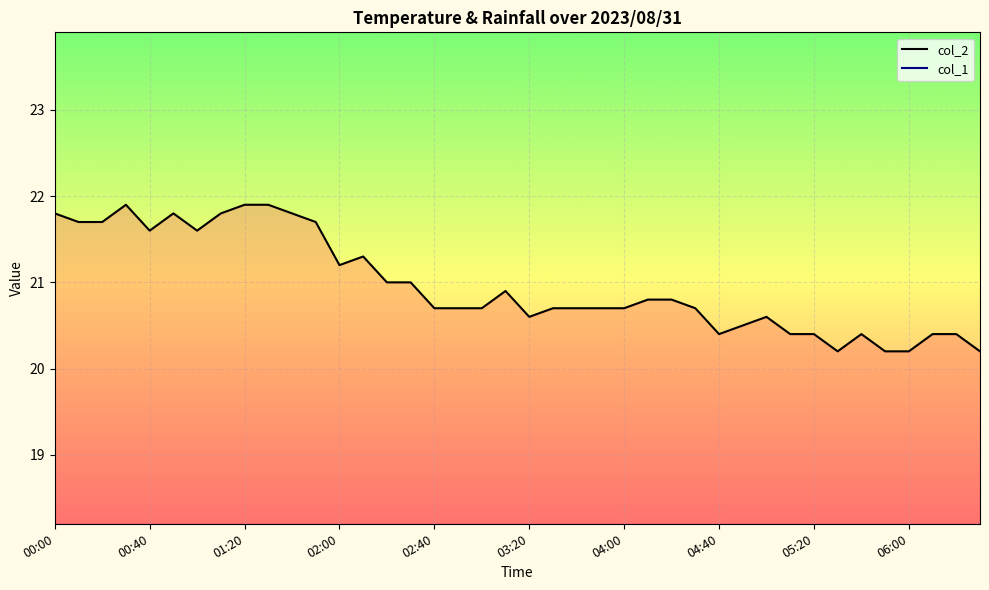

Which series has the largest range (max minus min)?

col_2